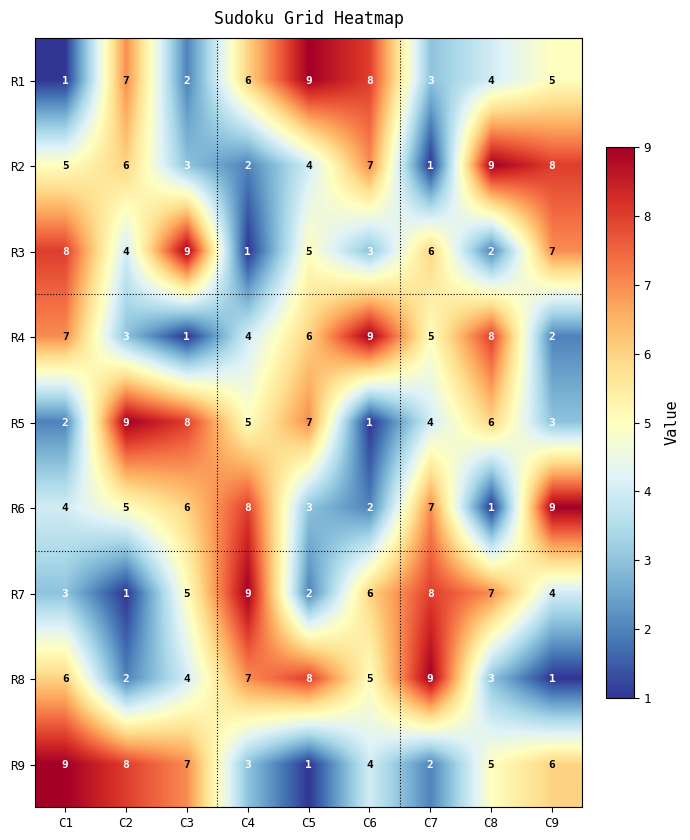

What is the difference between the highest and lowest values at C4?

8